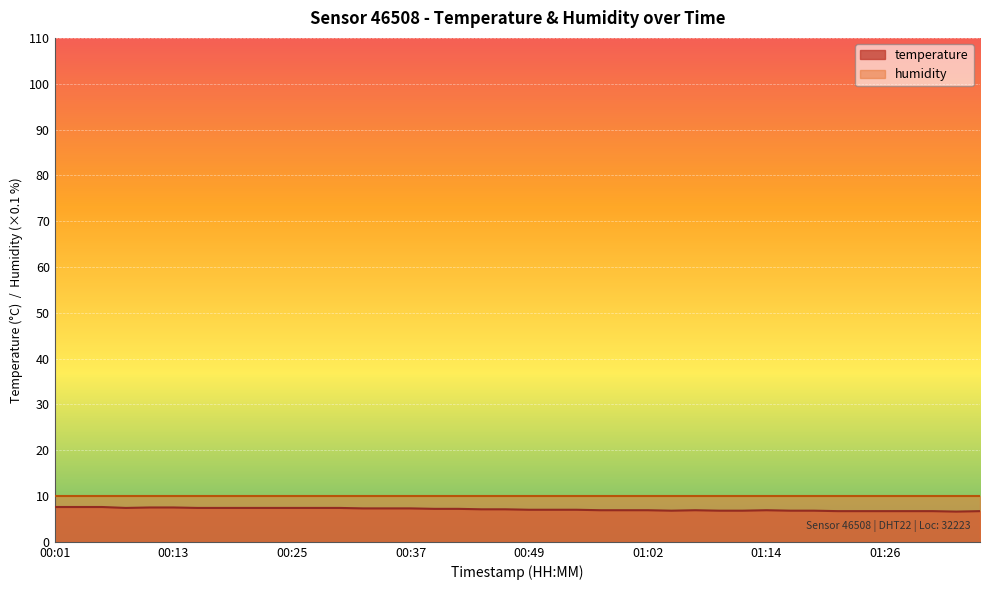

The value at 01:09 is 6.8. True or false?

True